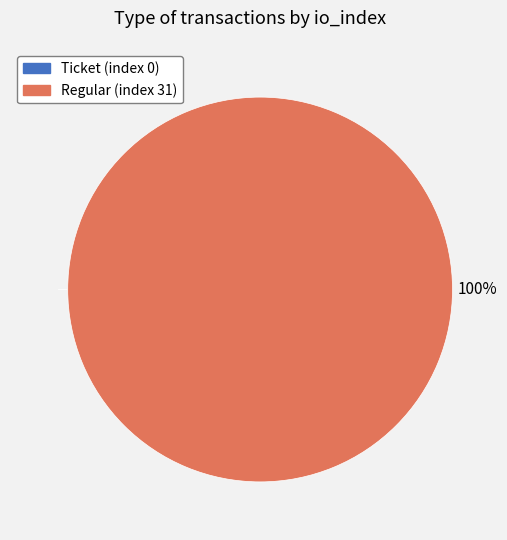

What percentage is the Regular (index 31) slice, to the nearest percent?

100%